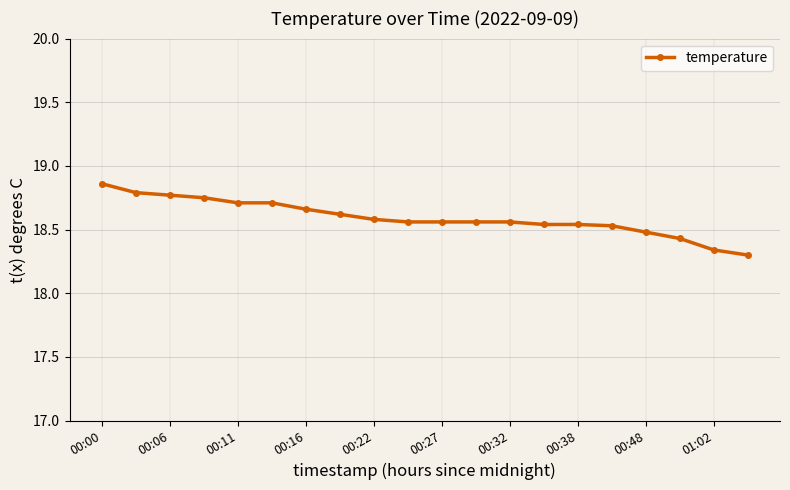

Count the values in the range 18 to 19.

20